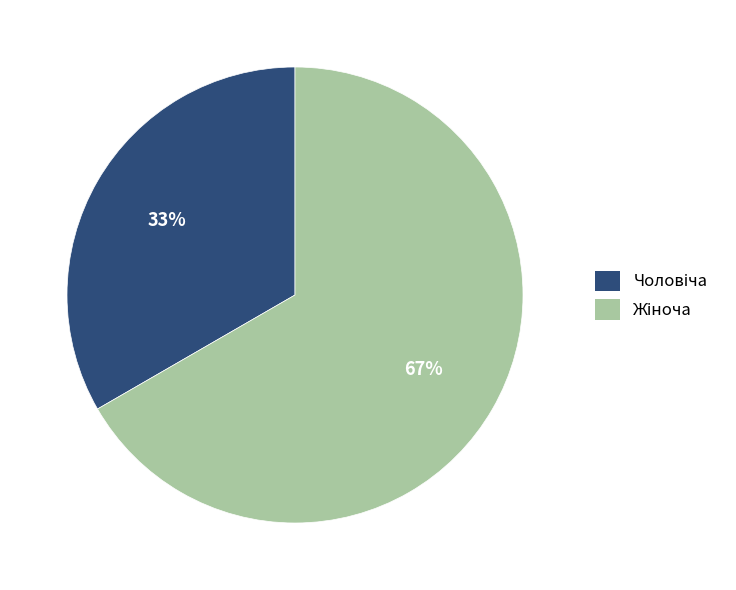

How many segments does this pie chart have?

2